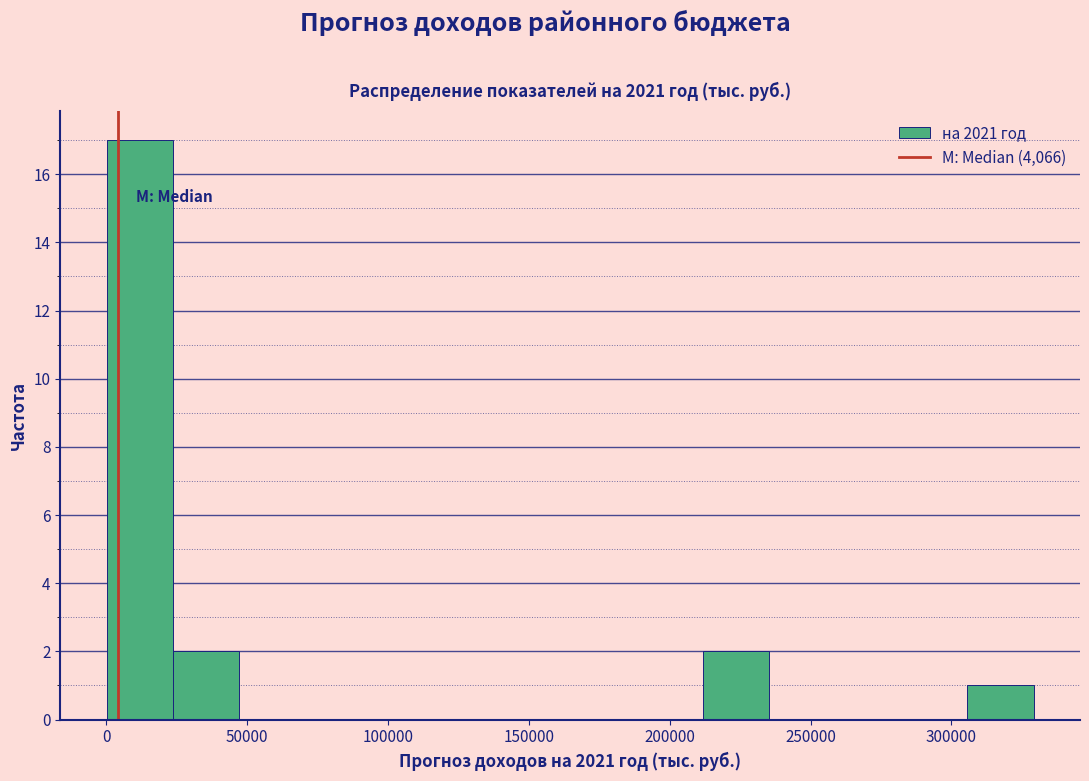

Reading left to right, list every bar in this chart as the range it spans on the x-axis followed by its height. Neither the bar edges nor the heights are printed on the chart, so give them approximately, as read against the axes.

0 to 25000: 17
25000 to 45000: 2
45000 to 70000: 0
70000 to 95000: 0
95000 to 120000: 0
120000 to 140000: 0
140000 to 165000: 0
165000 to 190000: 0
190000 to 210000: 0
210000 to 235000: 2
235000 to 260000: 0
260000 to 280000: 0
280000 to 305000: 0
305000 to 330000: 1